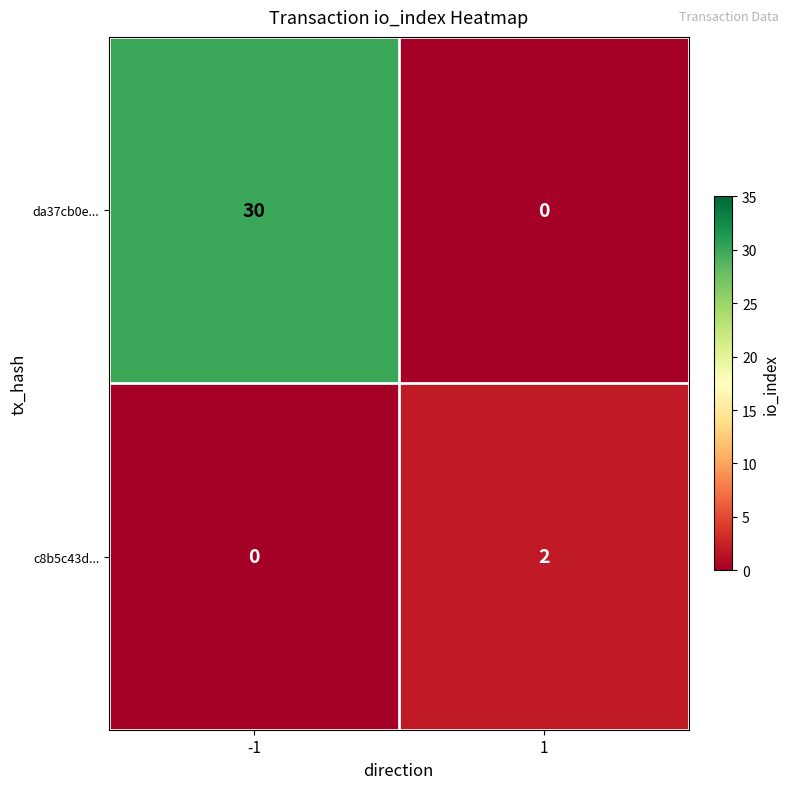

List the series in order of their overall mean, lowest first.

c8b5c43d..., da37cb0e...